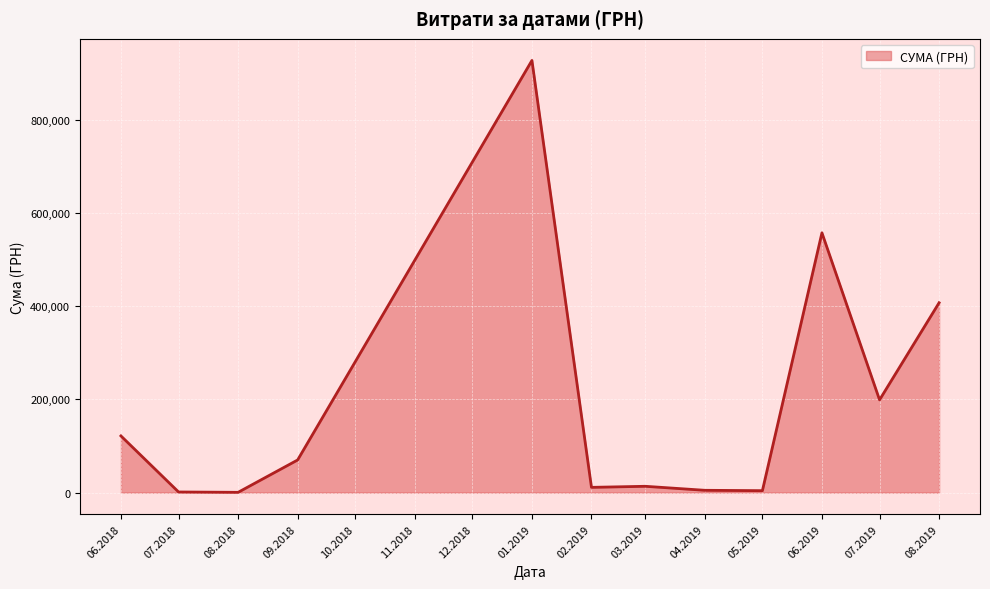

Approximately how many times larger is the value at 08.2019 compared to 07.2019?

2.0